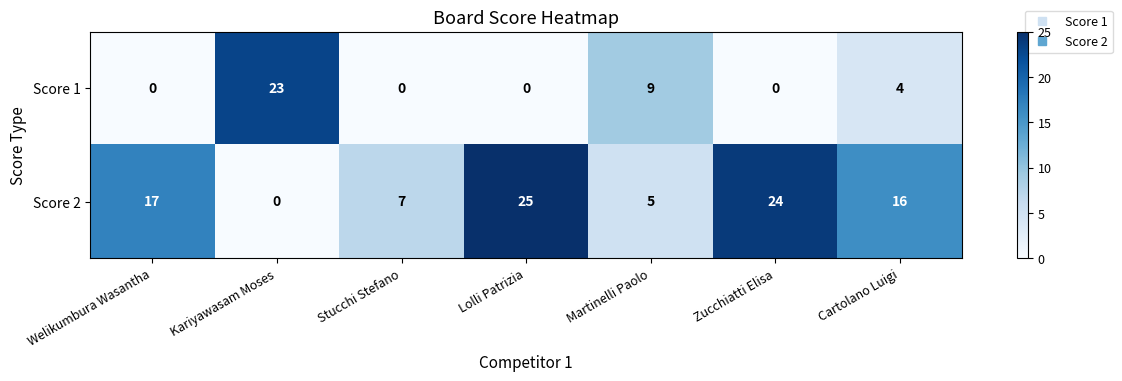

What is the total value across all series at Zucchiatti Elisa?

24